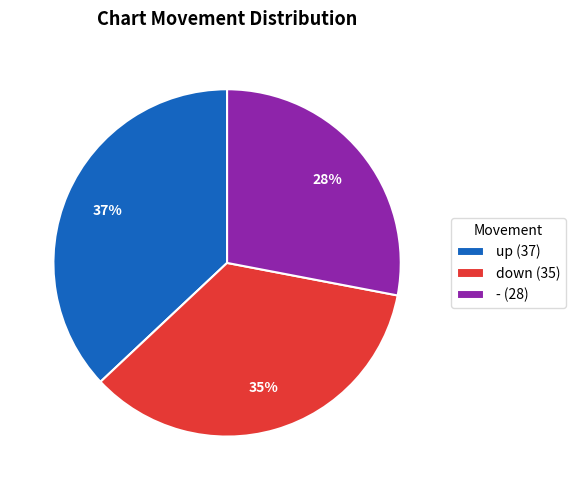

What percentage is the - slice, to the nearest percent?

28%